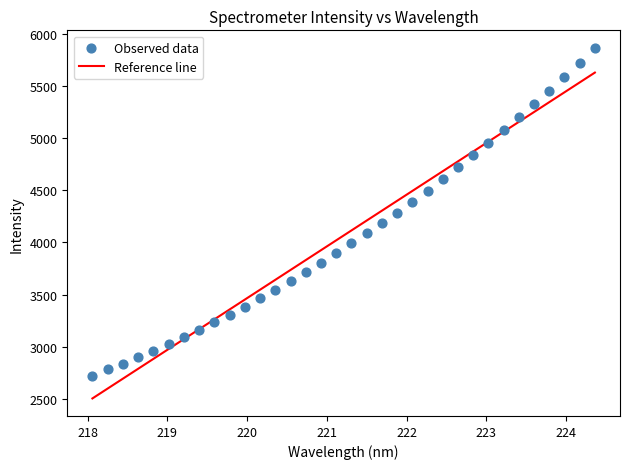

What is the range of Y values (max minus min)?

3142.7